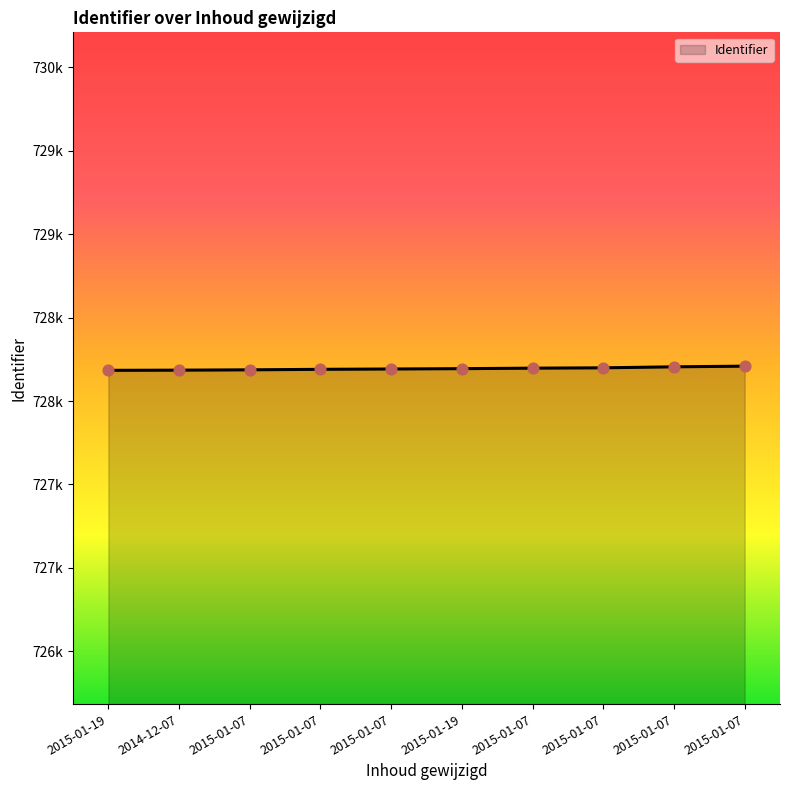

Approximately how many times larger is the value at 2015-01-07 compared to 2015-01-07?

1.0